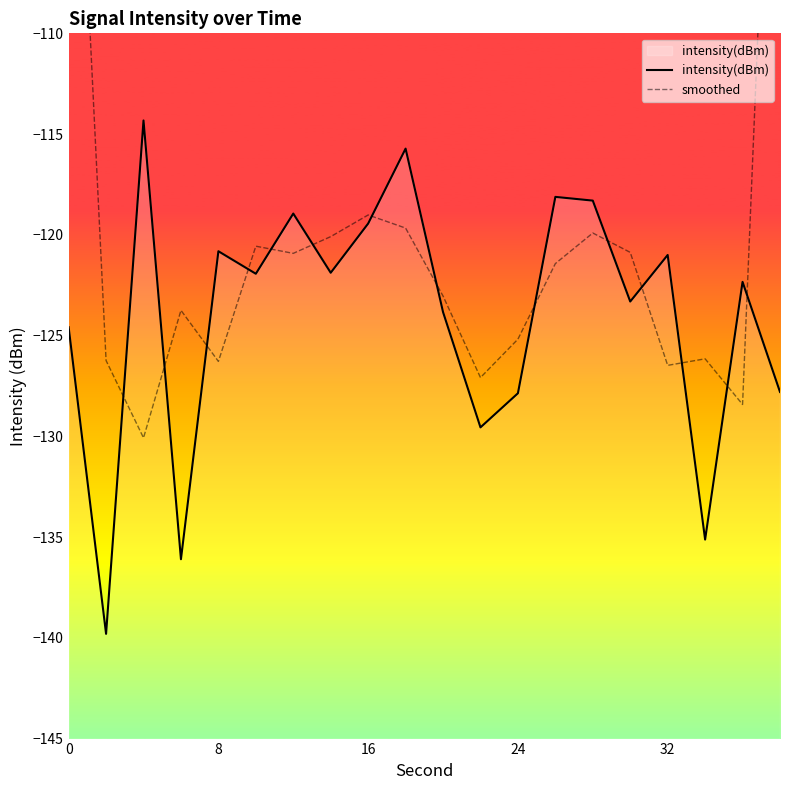

How many values in the intensity(dBm) series are below -121?

13